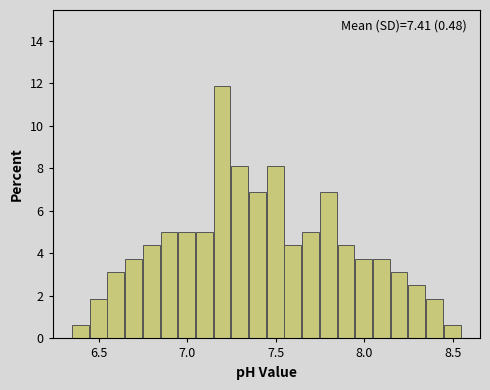

Around what value on the x-axis is the tallest bar? Give the approximate position of its centre, as read against the axis.

7.20